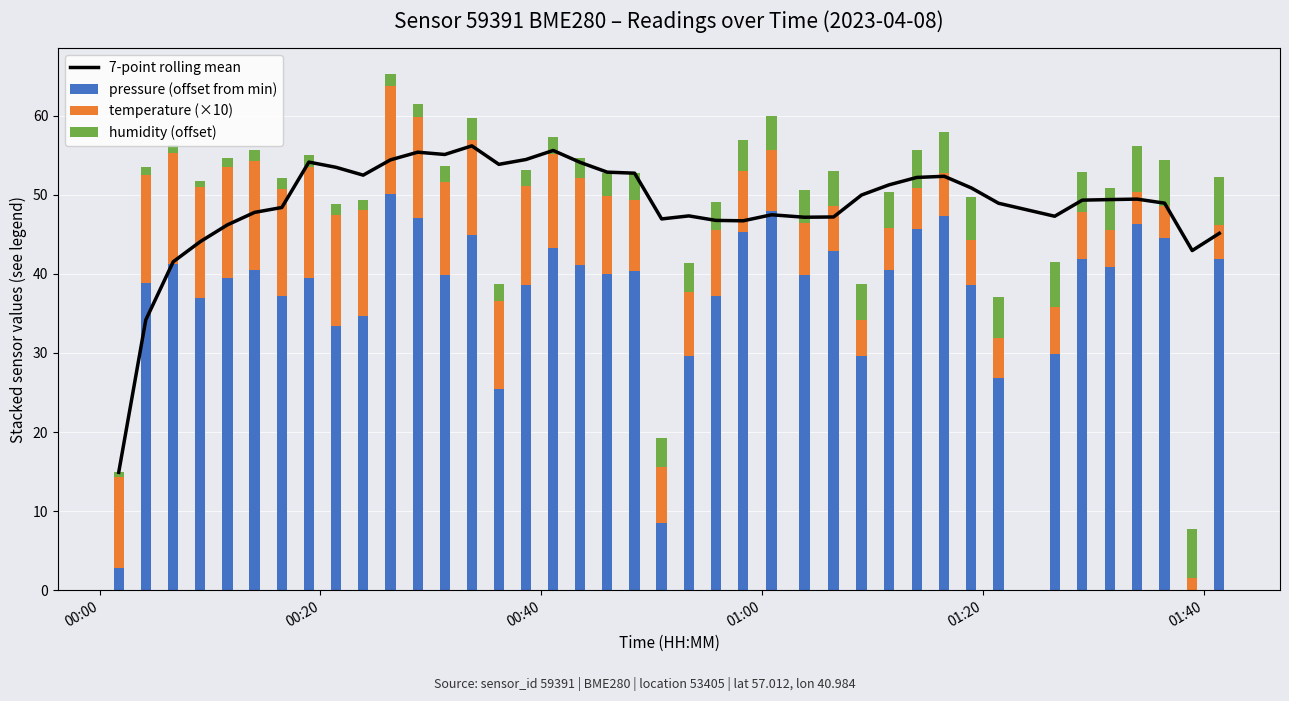

What is the highest value of the pressure (offset from min) series?

50.2